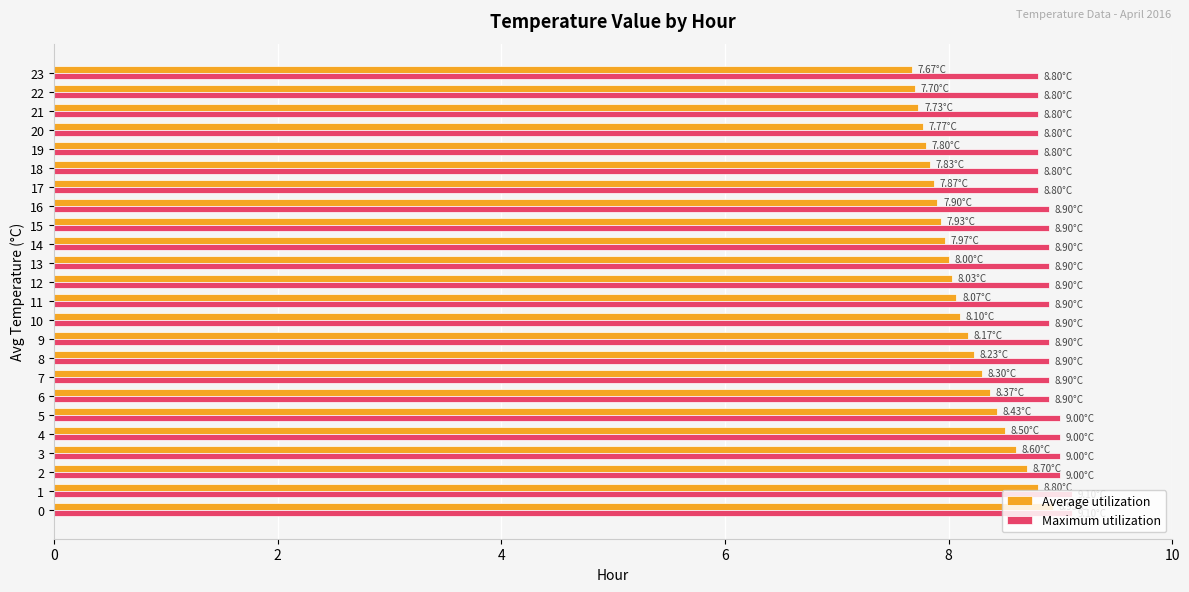

What is the difference between the second highest and second lowest values in the Maximum utilization series?

0.3